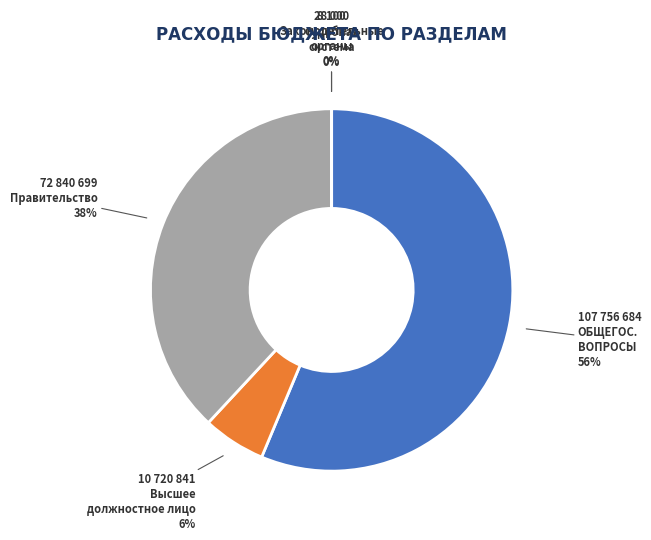

Does any single category account for the majority?

Yes